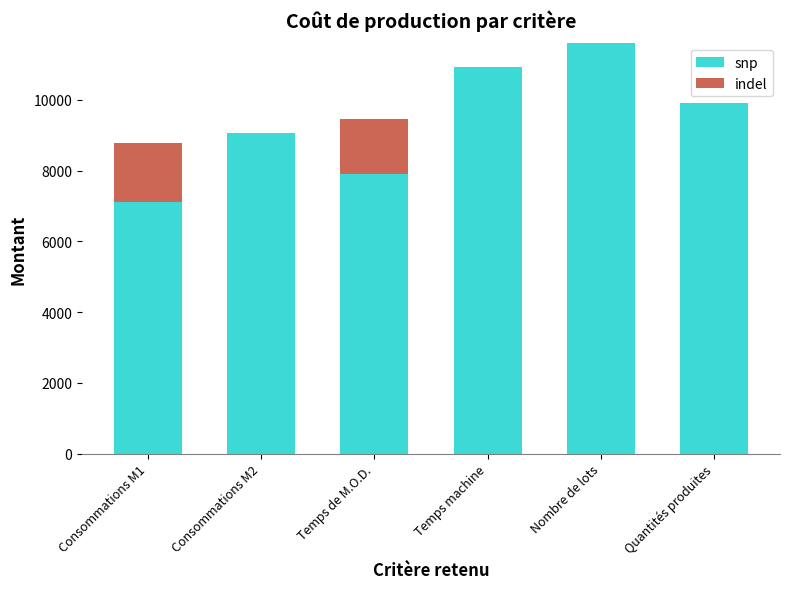

At which label does snp reach its peak?

Nombre de lots